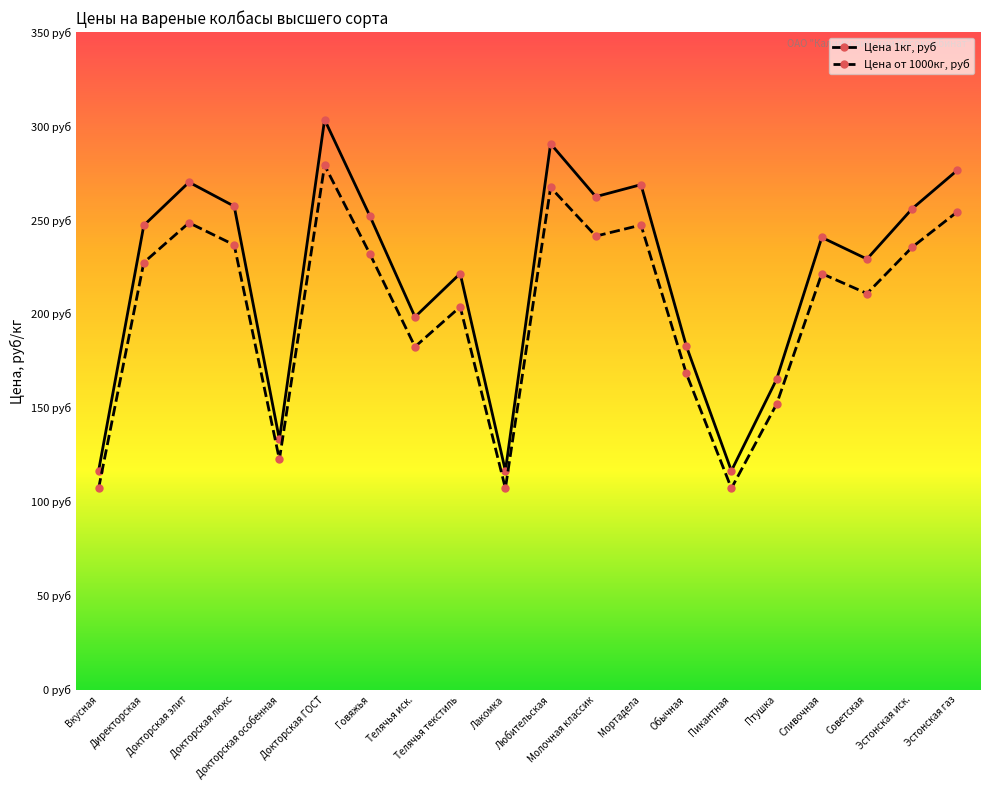

What is the total value across all series at Любительская?

557.9